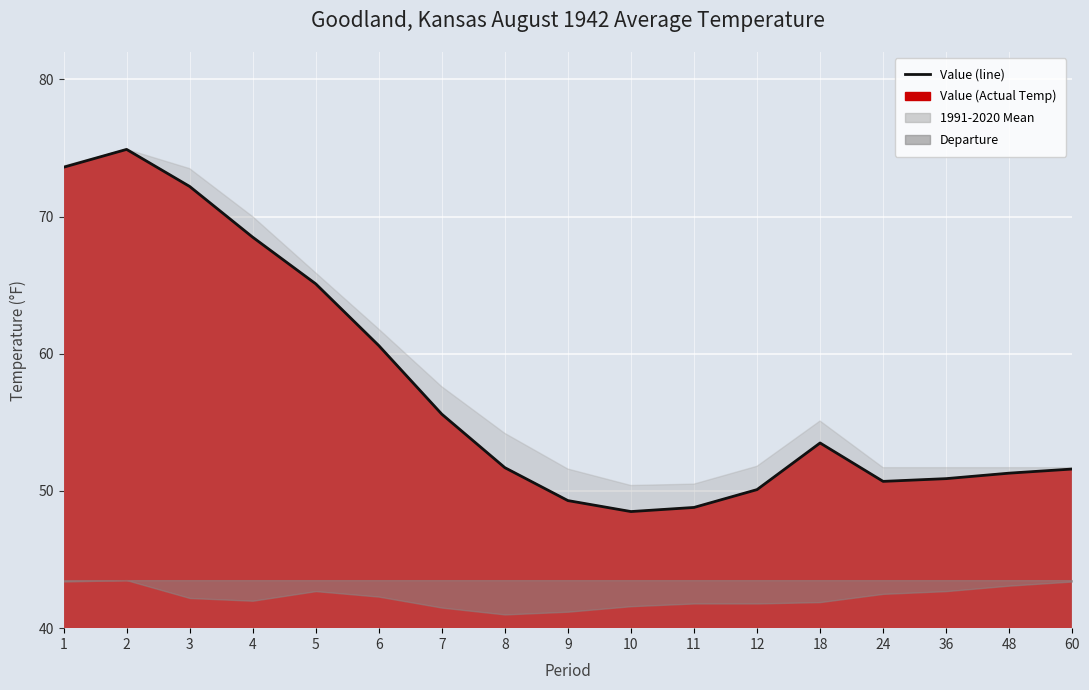

List the labels in order of value, smallest first.

10, 11, 9, 12, 24, 36, 48, 60, 8, 18, 7, 6, 5, 4, 3, 1, 2